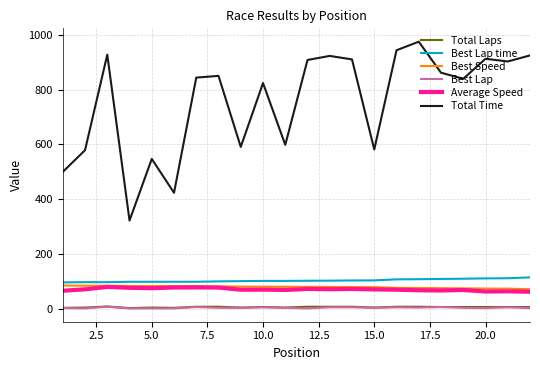

Which series has the largest total across all categories?

Total Time